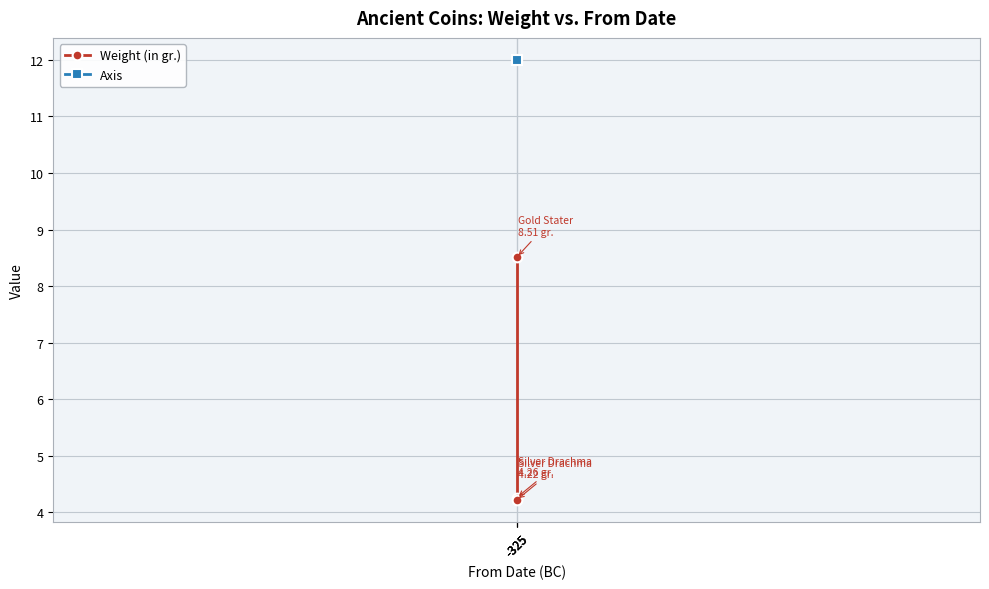

What is the difference between the highest and lowest values at -325?

7.7